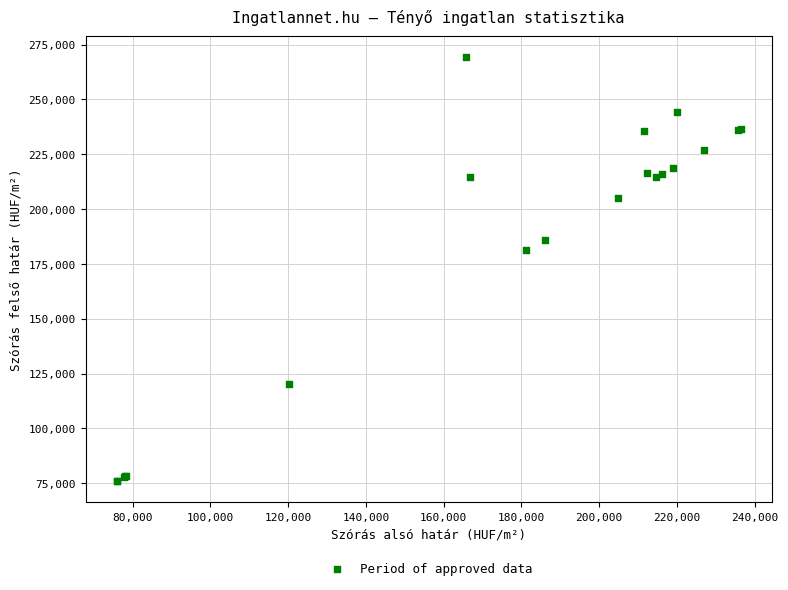

What Y value in the scatter plot is closest to 172550?

181155